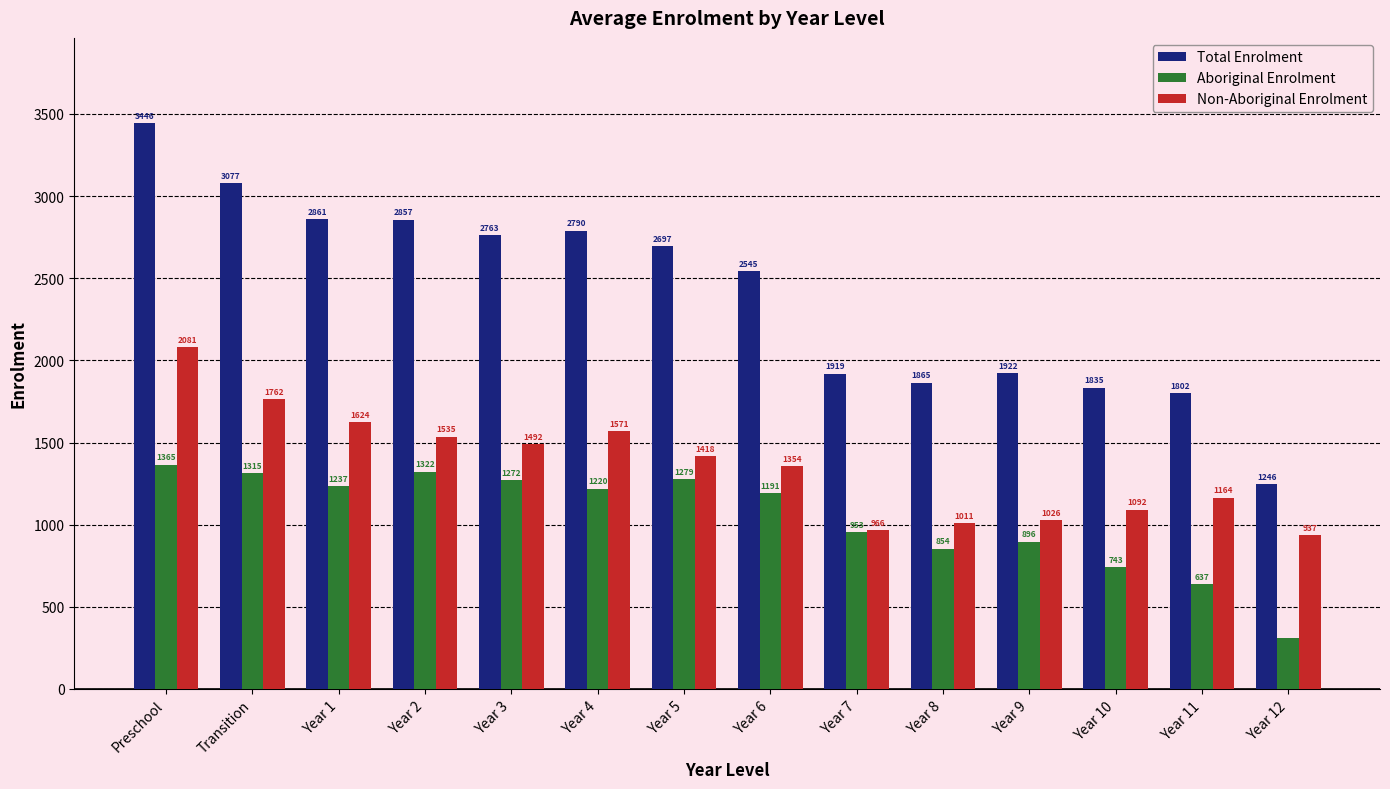

How many categories are shown in the chart?

14